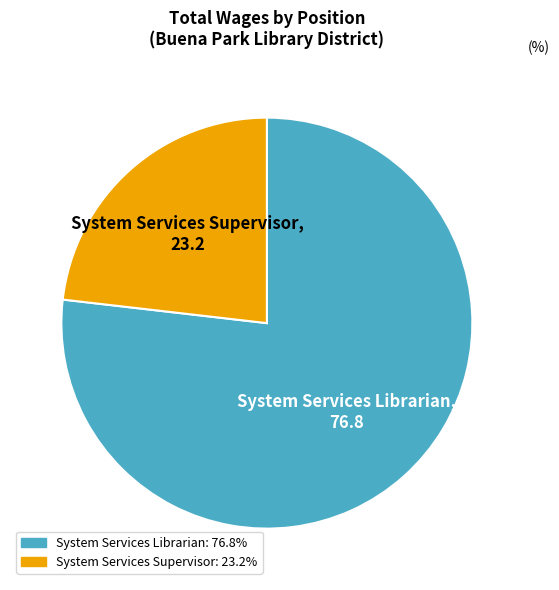

Rank the categories by value from lowest to highest.

System Services Supervisor, System Services Librarian